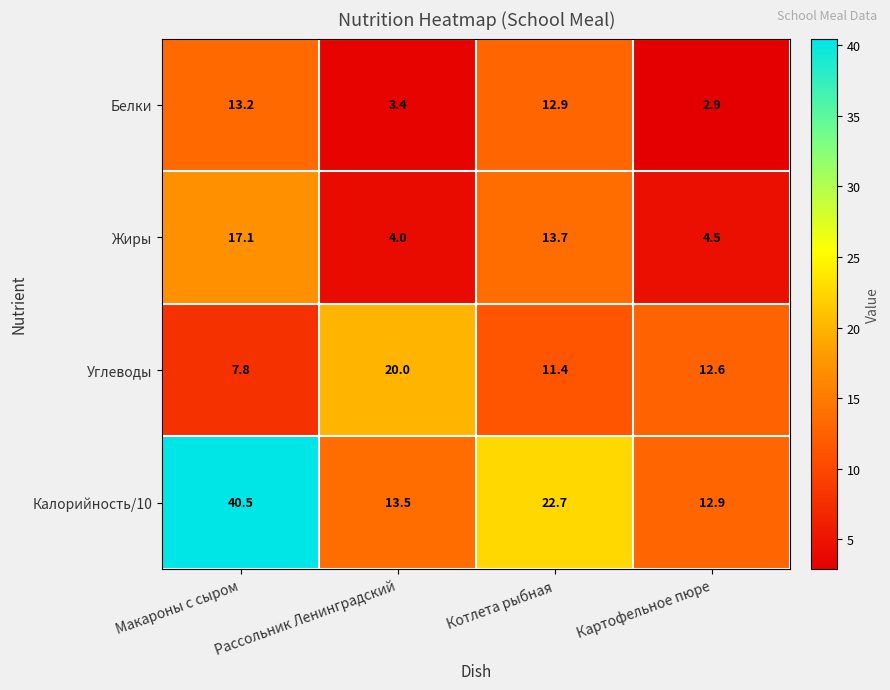

Is it true that Калорийность/10 equals 14.0 at Котлета рыбная?

False